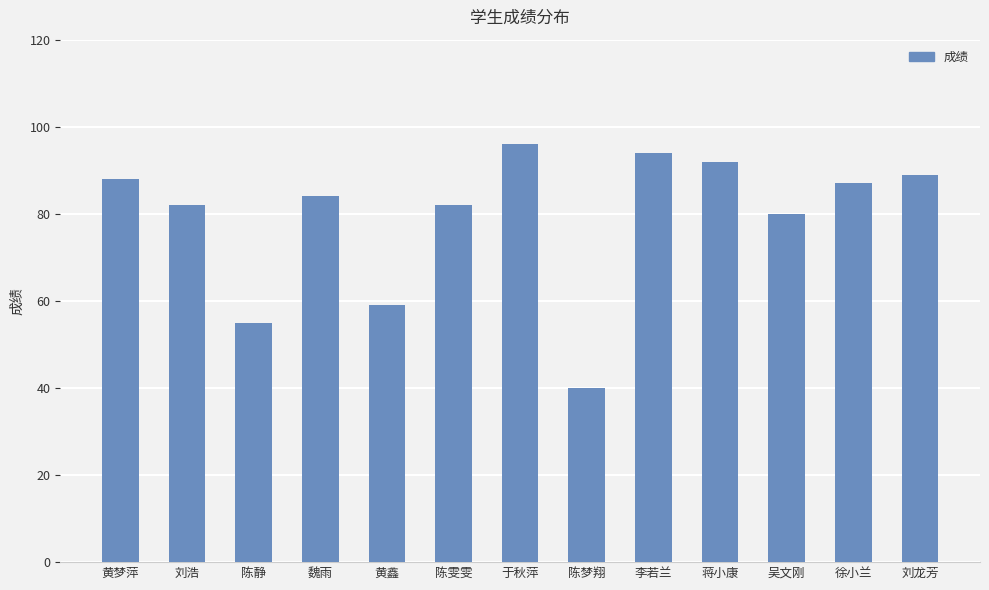

What is the difference between the maximum and minimum values?

56